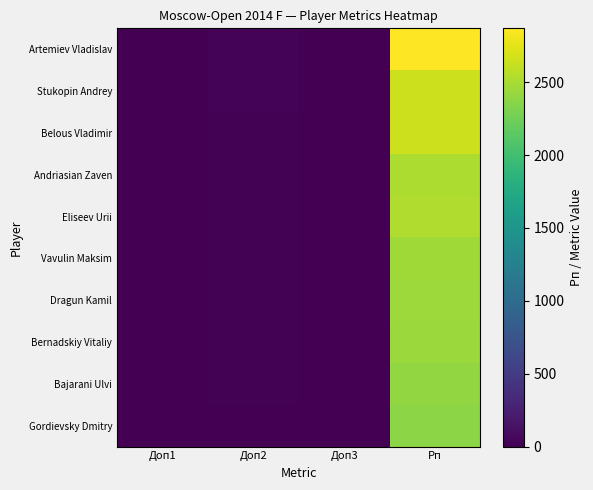

At which category is the sum across all series the highest?

Рп